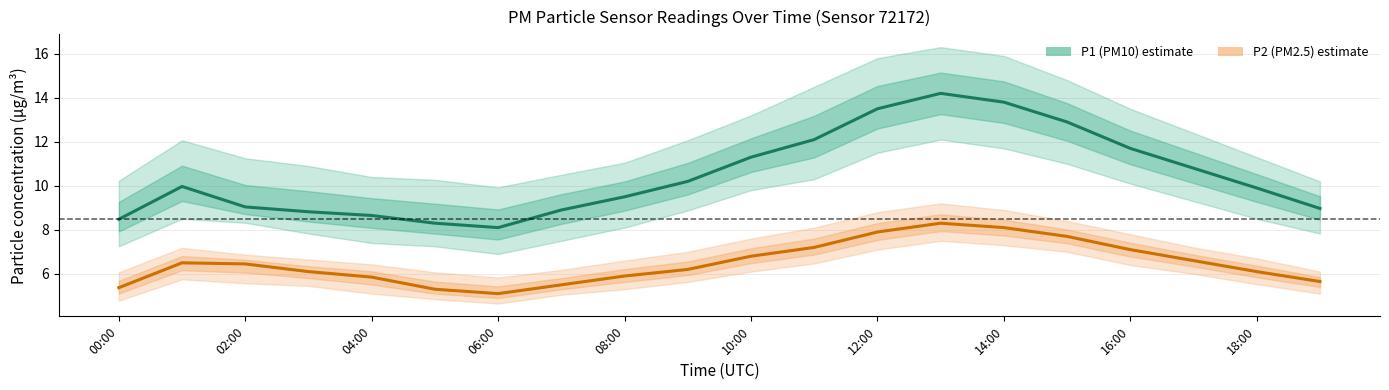

What is the spread (max minus min) of values at 14:00?

3.4